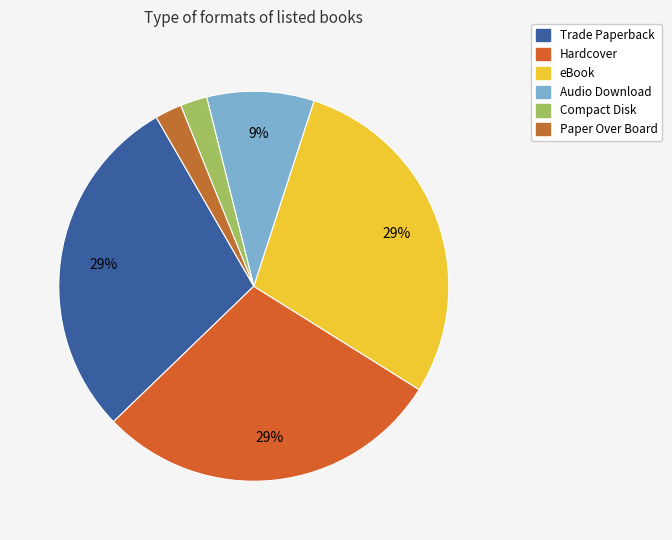

How many slices are in this pie chart?

6